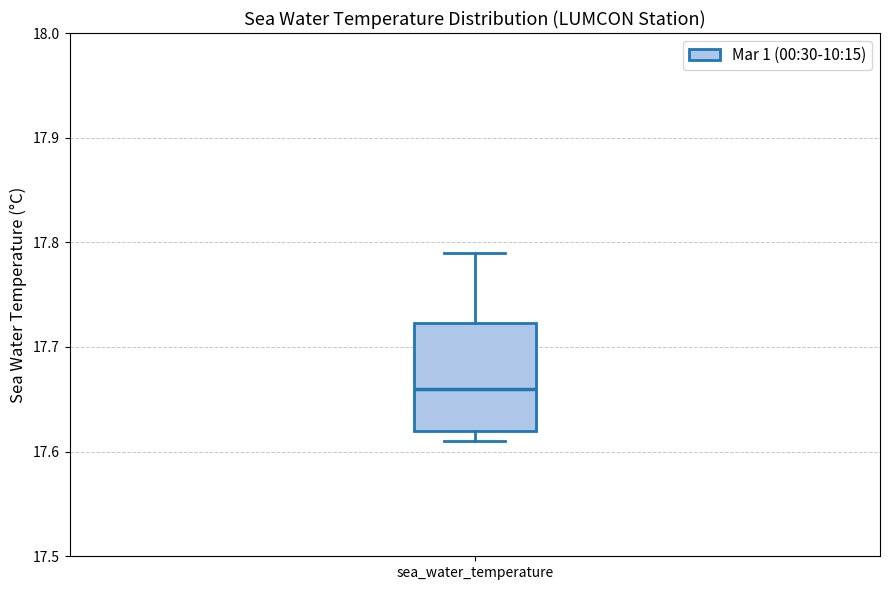

Where is the lower edge of the box for sea_water_temperature on the y-axis? The values are not printed on the chart, so give them approximately, as read against the axis.

17.62